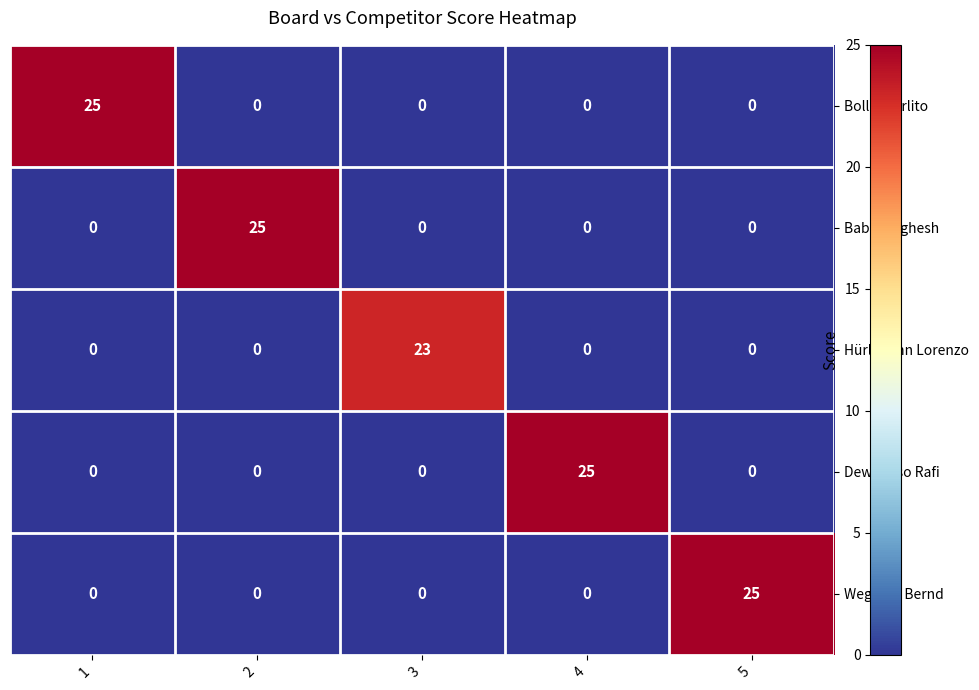

How many positive values does the Dewangso Rafi series have?

1